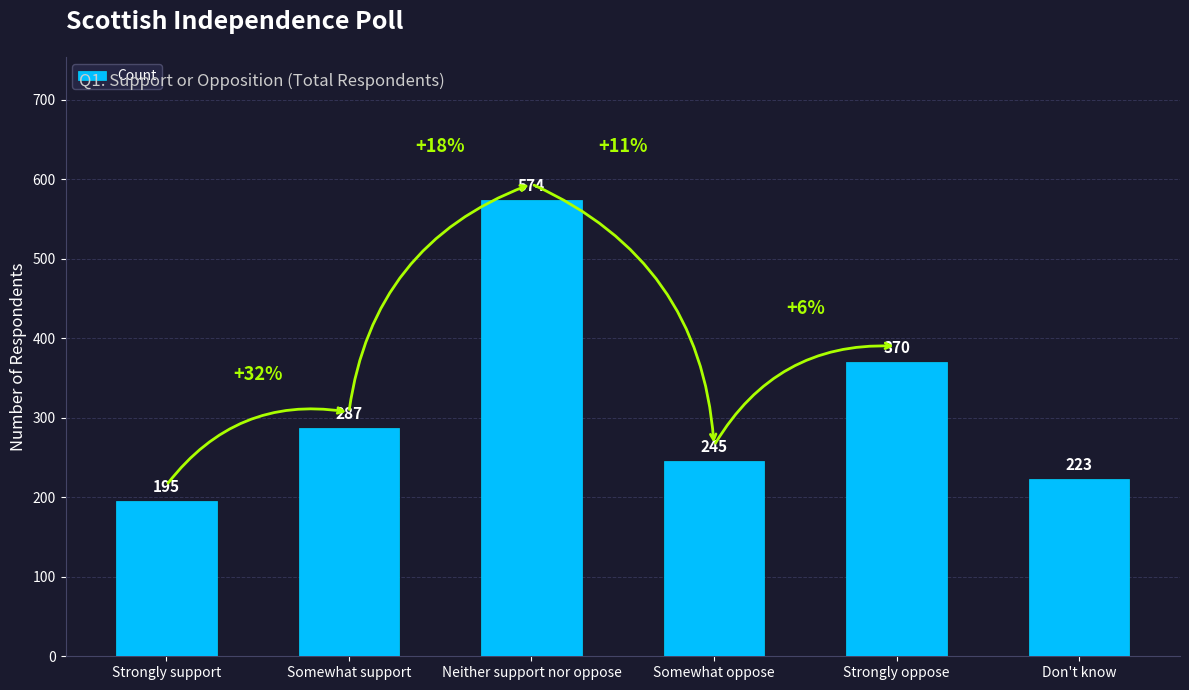

What position from the right is Strongly oppose?

2